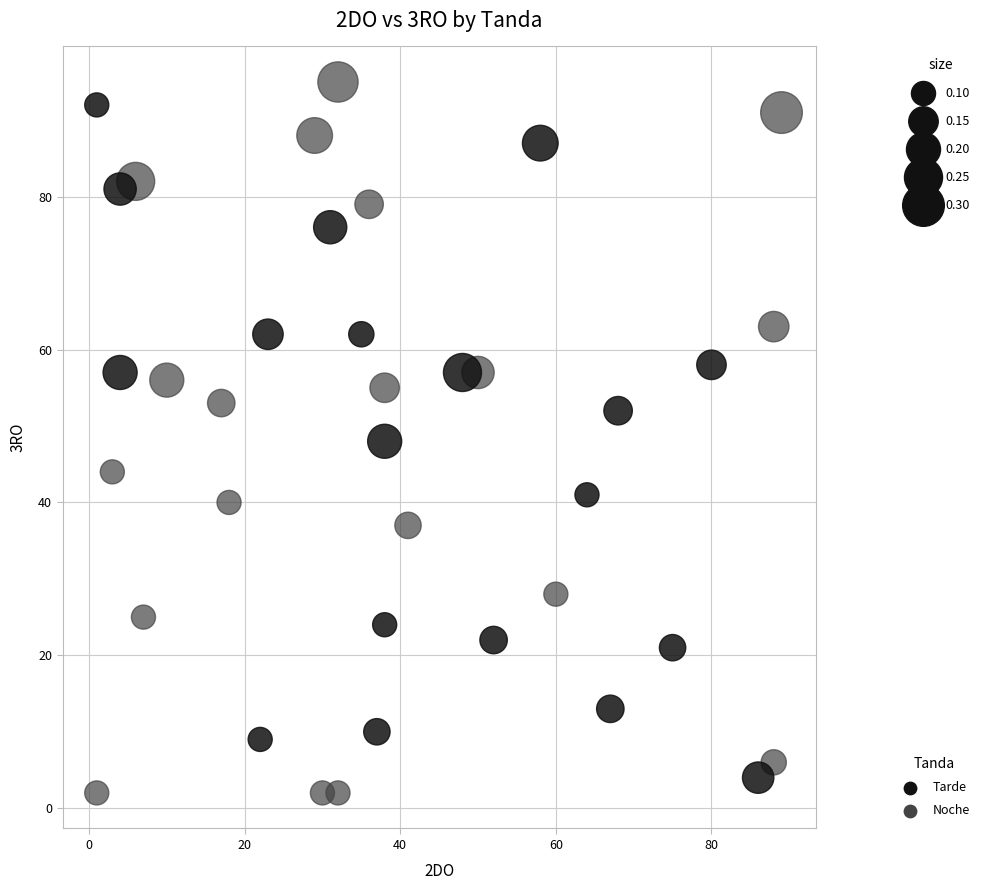

Which series contains the lowest Y value?

Noche